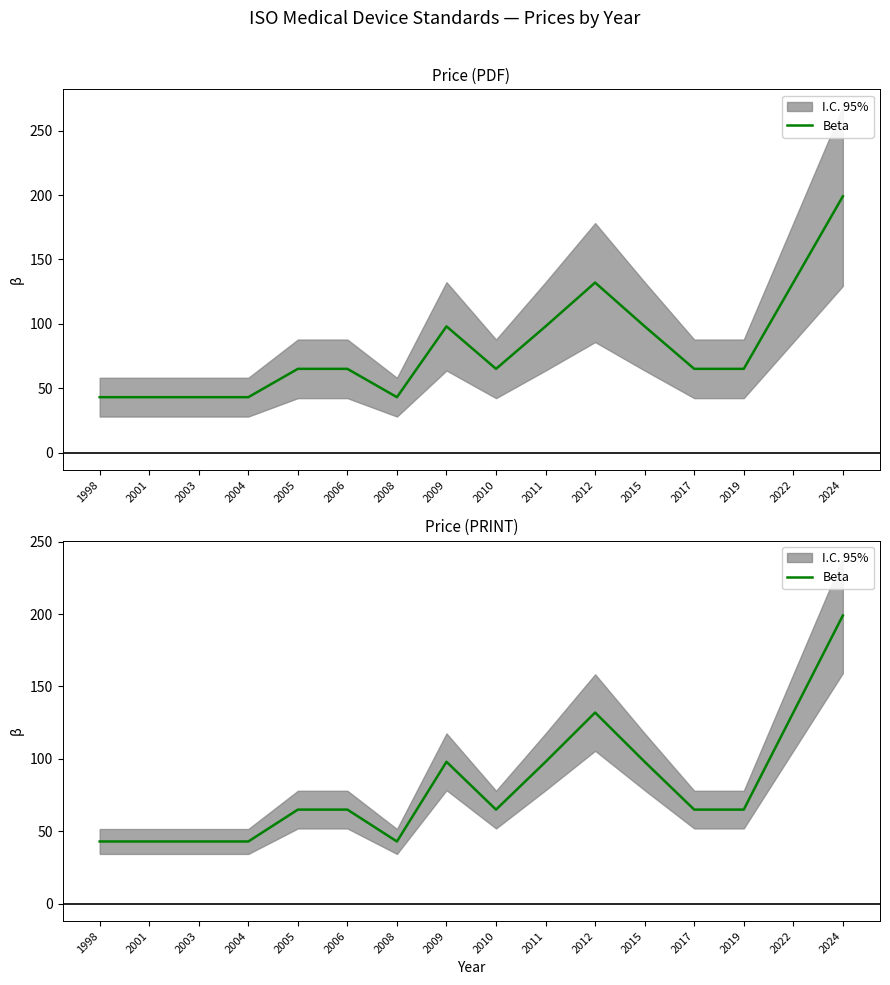

Does the chart have visible grid lines?

No